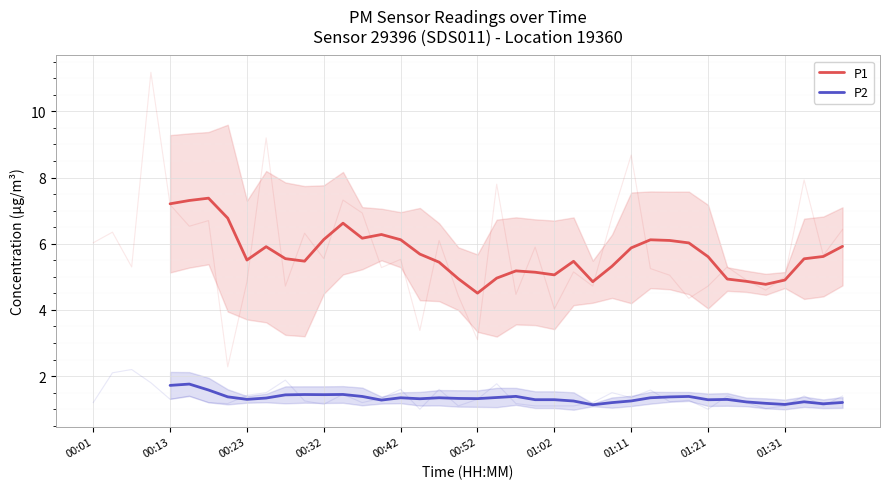

Which has a higher value, 29 or 13?

13